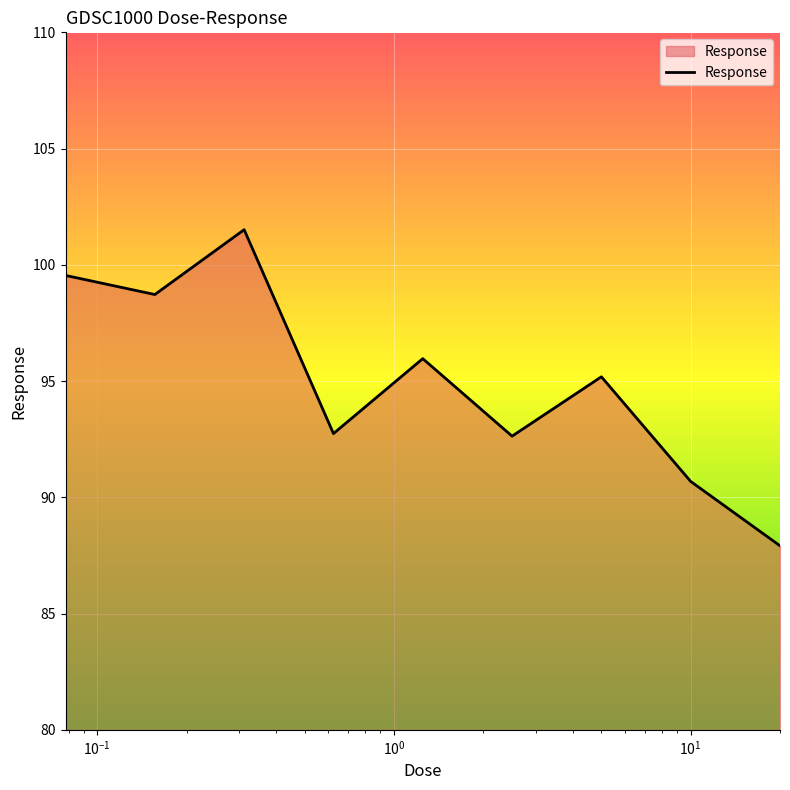

What is the difference between the maximum and minimum values?

13.6